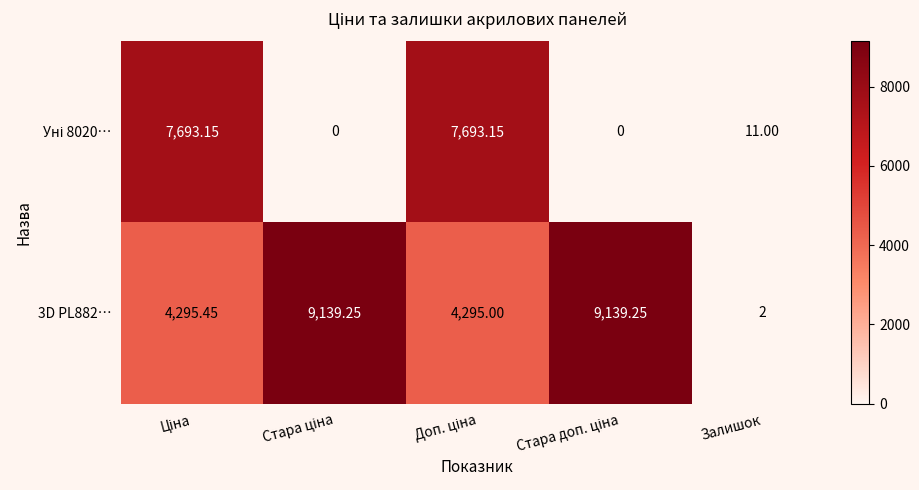

Between Стара доп. ціна and Залишок, which series saw the biggest shift?

3D PL882…